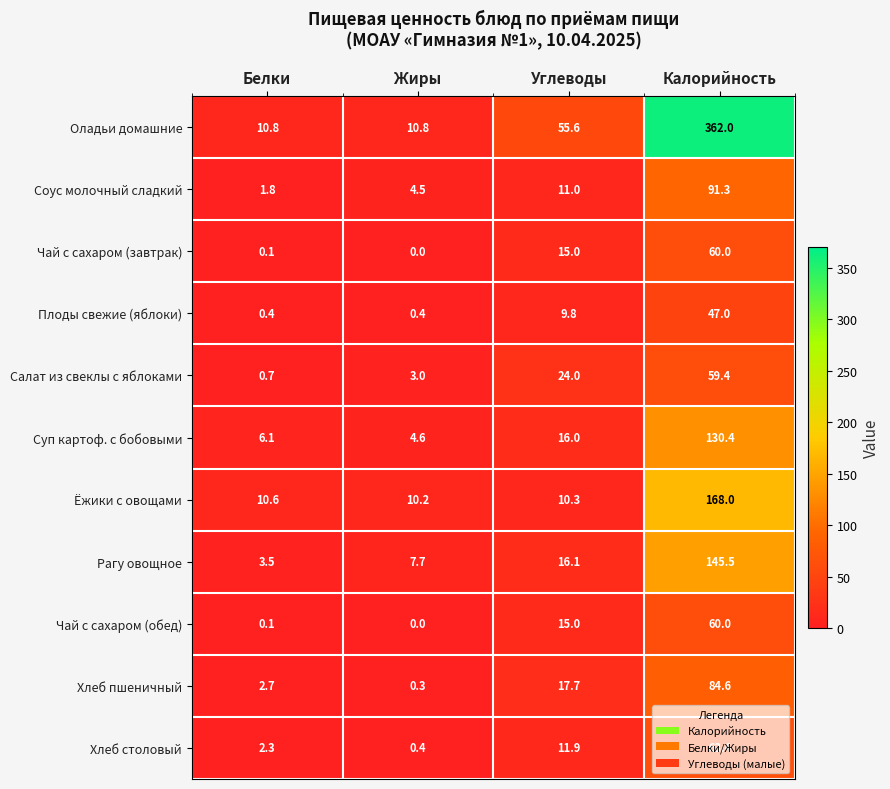

Rank the categories by Суп картоф. с бобовыми value from lowest to highest.

Жиры, Белки, Углеводы, Калорийность